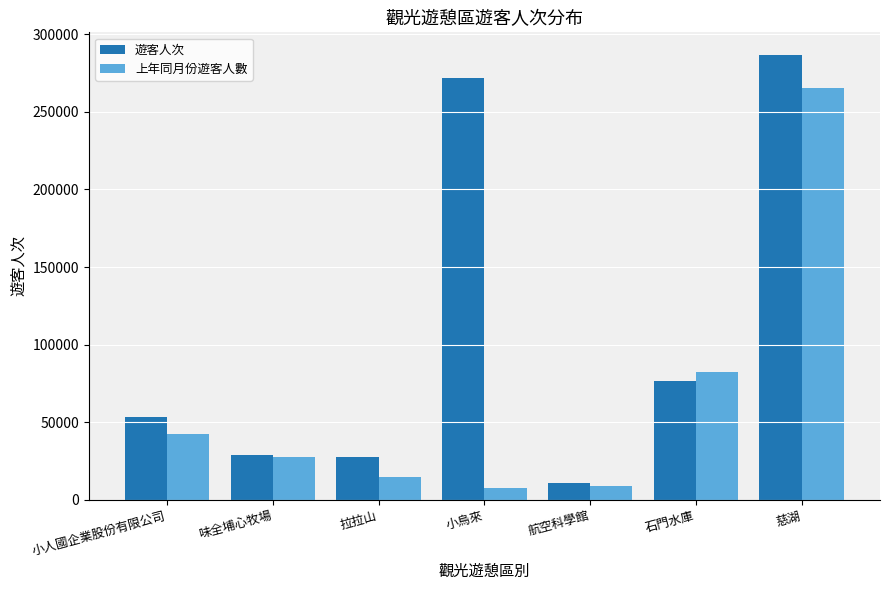

Which series has the largest total across all categories?

遊客人次